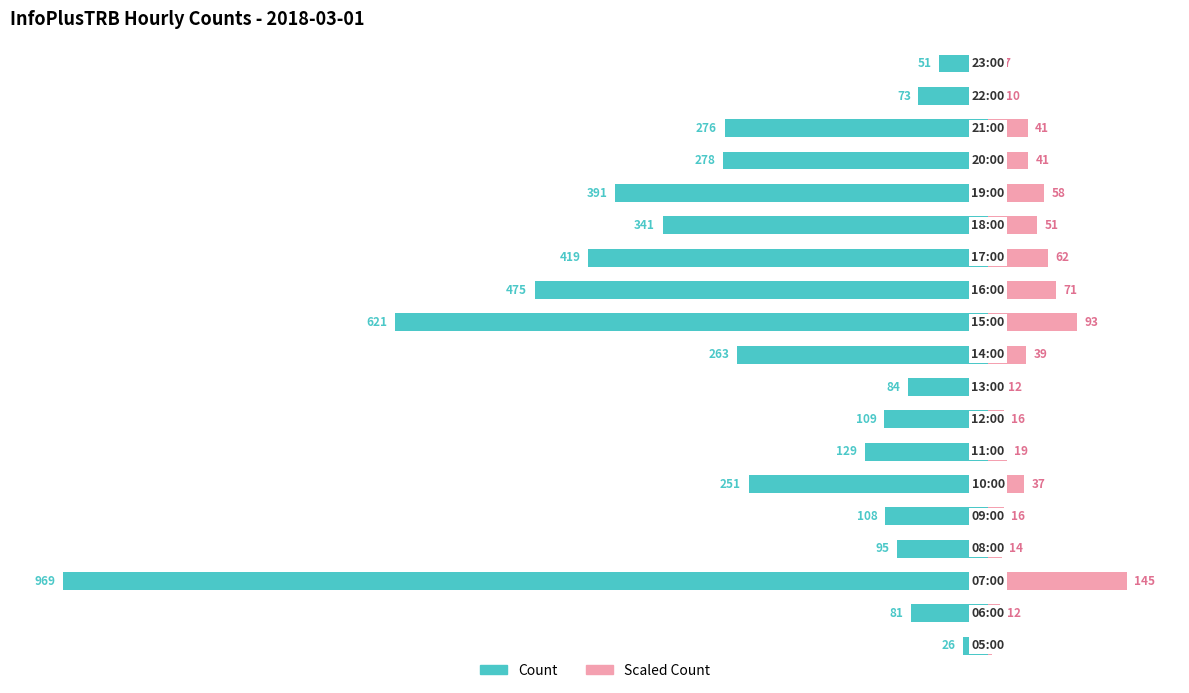

The Count series shows -439.7 at 15. True or false?

False